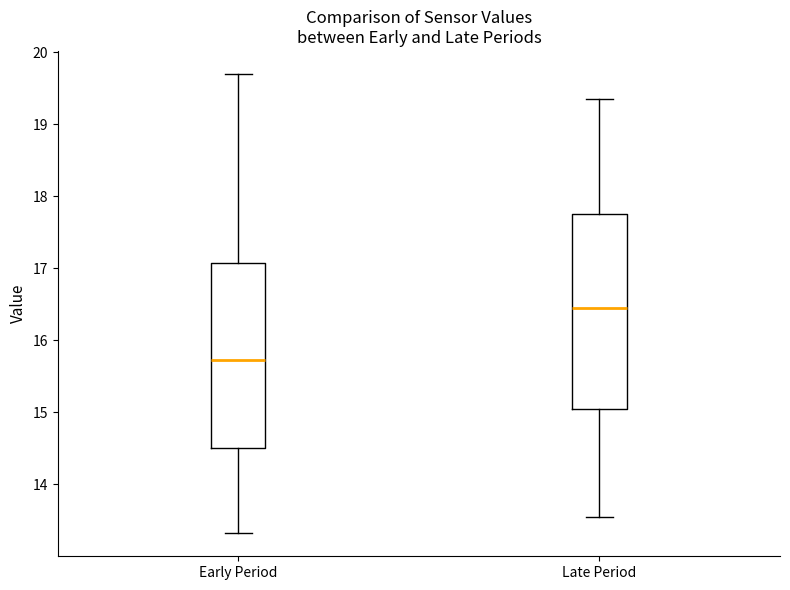

Reading left to right, read every box against the y-axis: the position of its median line, the range the box covers, and the ends of its whiskers. The values are not printed on the chart, so give them approximately, as read against the axis.

Early Period: median 15.7, box 14.5 to 17.1, whiskers 13.3 to 19.7
Late Period: median 16.5, box 15.1 to 17.8, whiskers 13.6 to 19.4